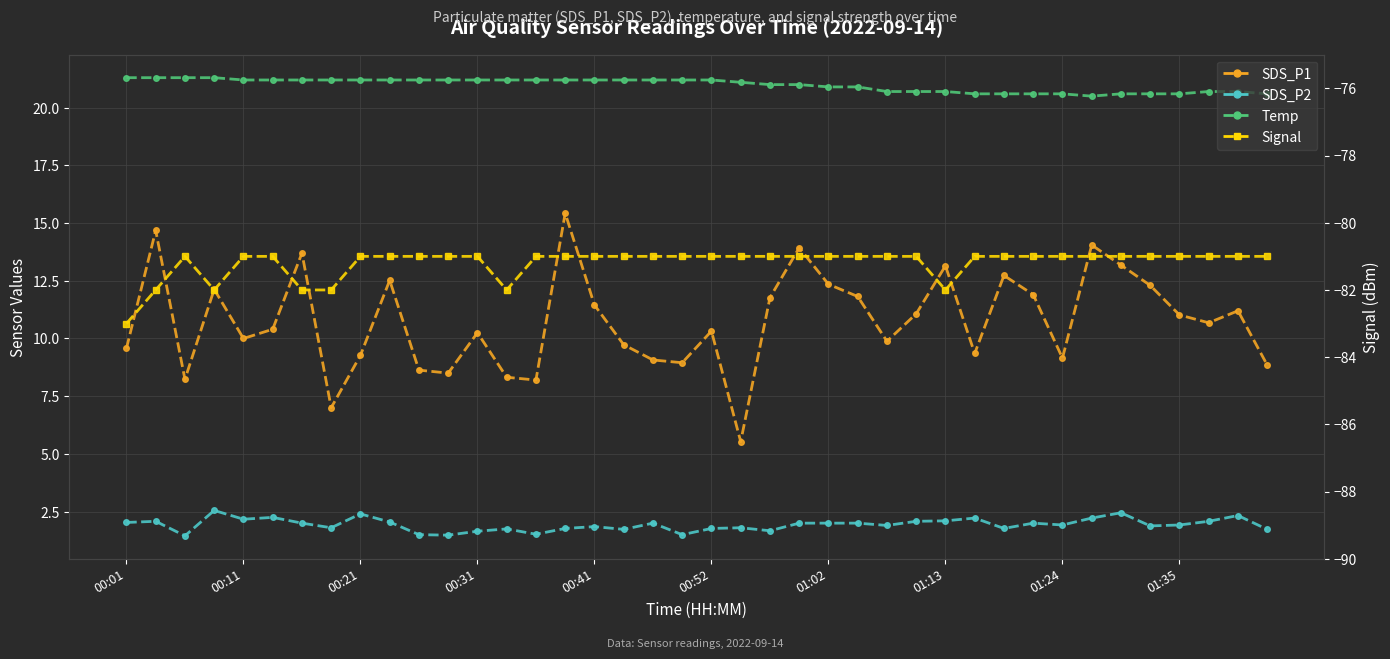

Which series has the largest total across all categories?

Temp